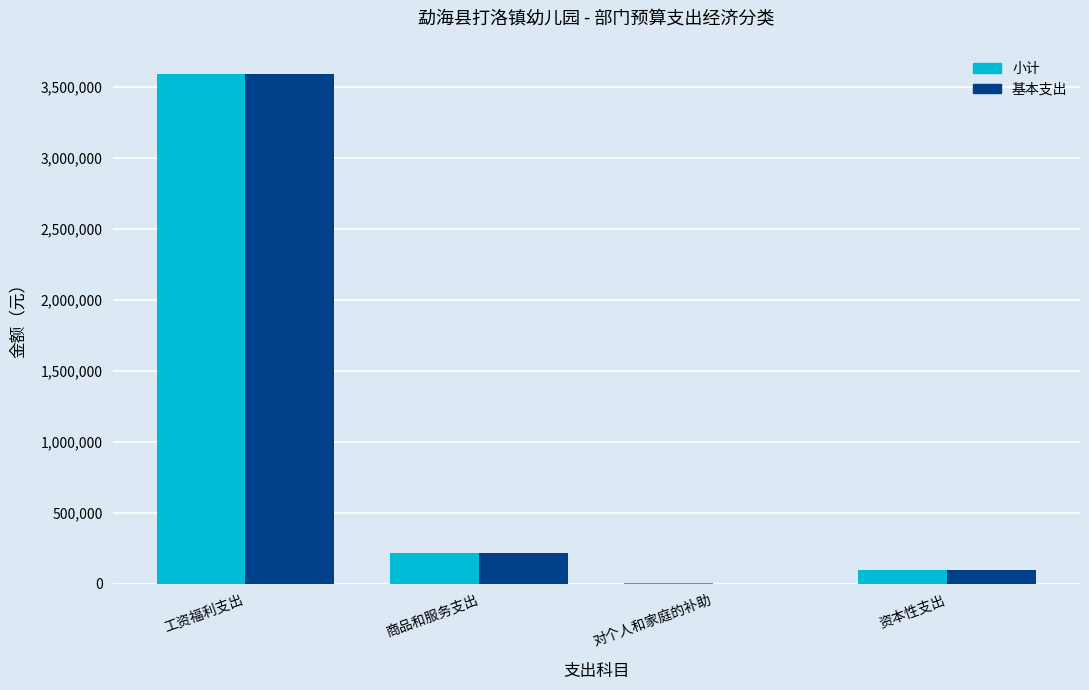

What is the sum of all 小计 values?

3899546.8